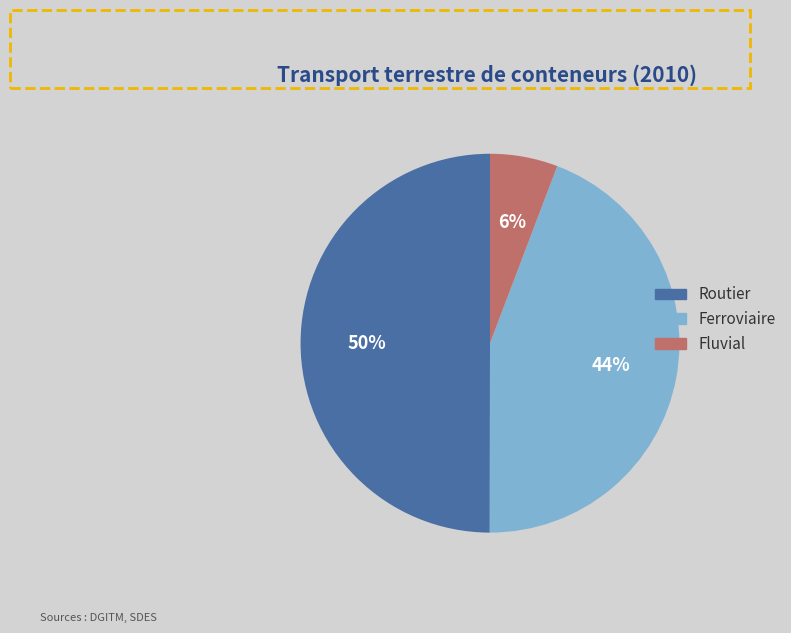

How many segments does this pie chart have?

3